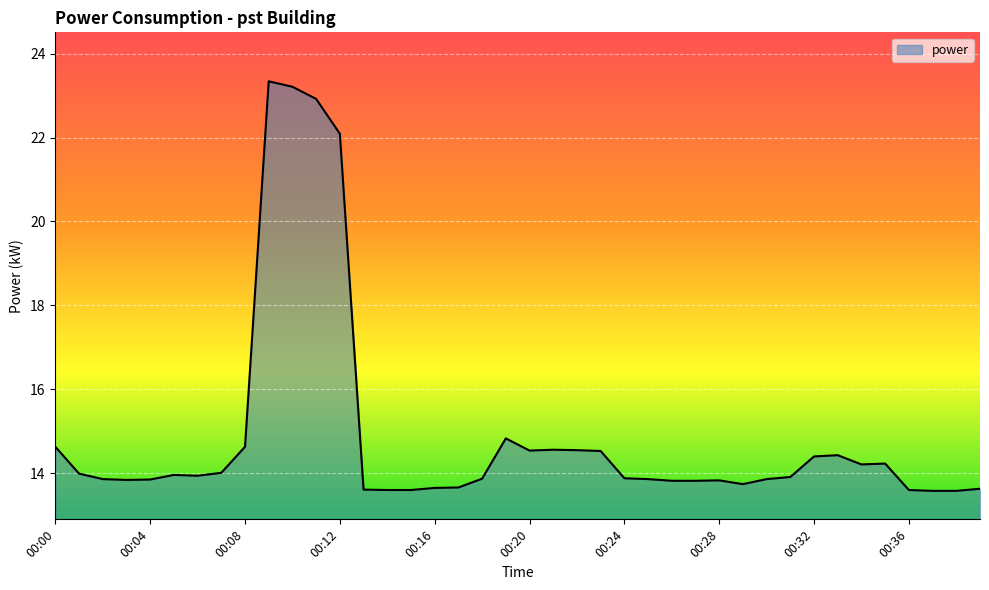

What is the difference between the maximum and minimum values?

9.8